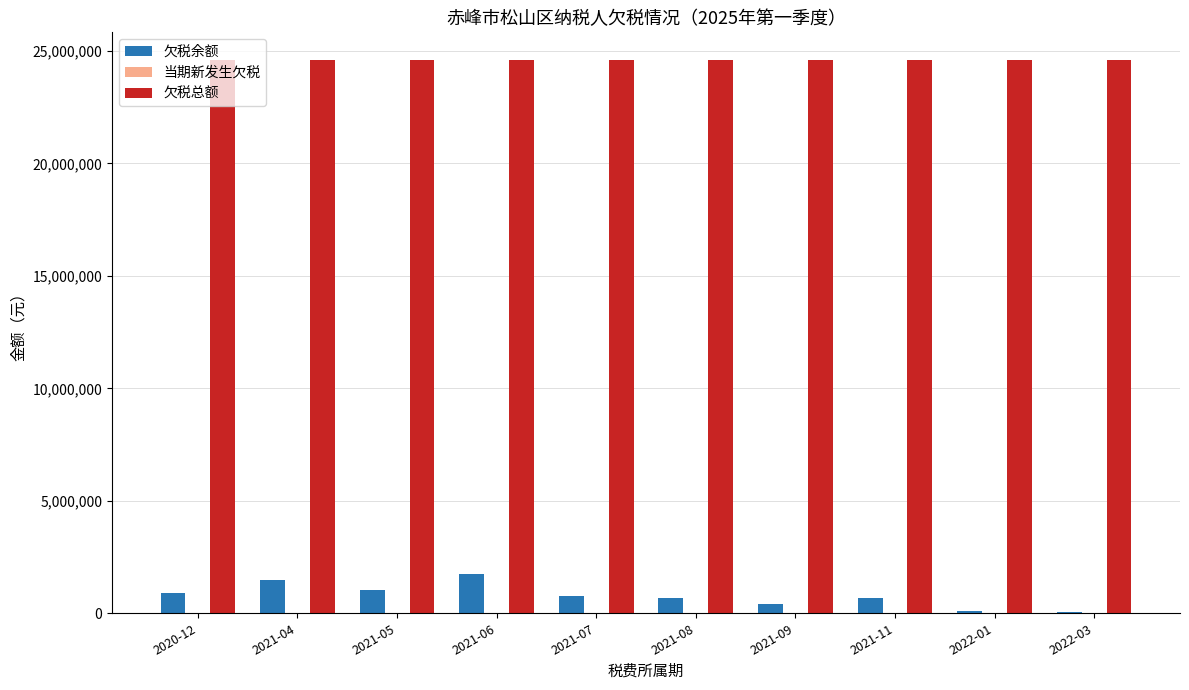

How many groups of bars are there?

10